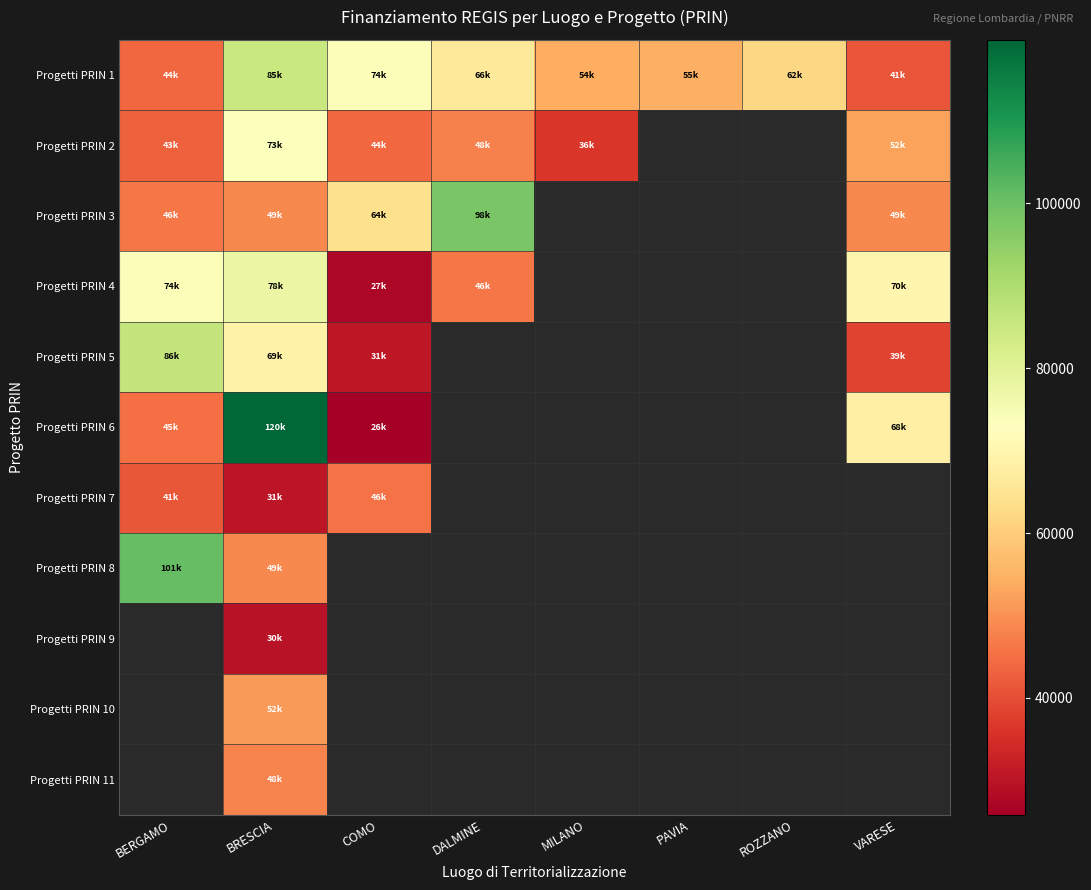

What value does the Progetti PRIN 2 series have at BRESCIA?

73250.1